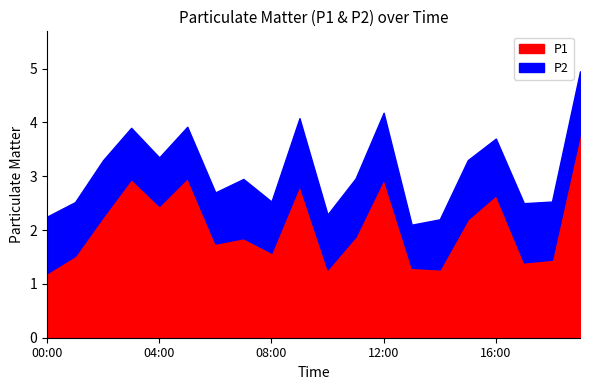

Is it true that P1 equals 1.9 at 11:00?

True